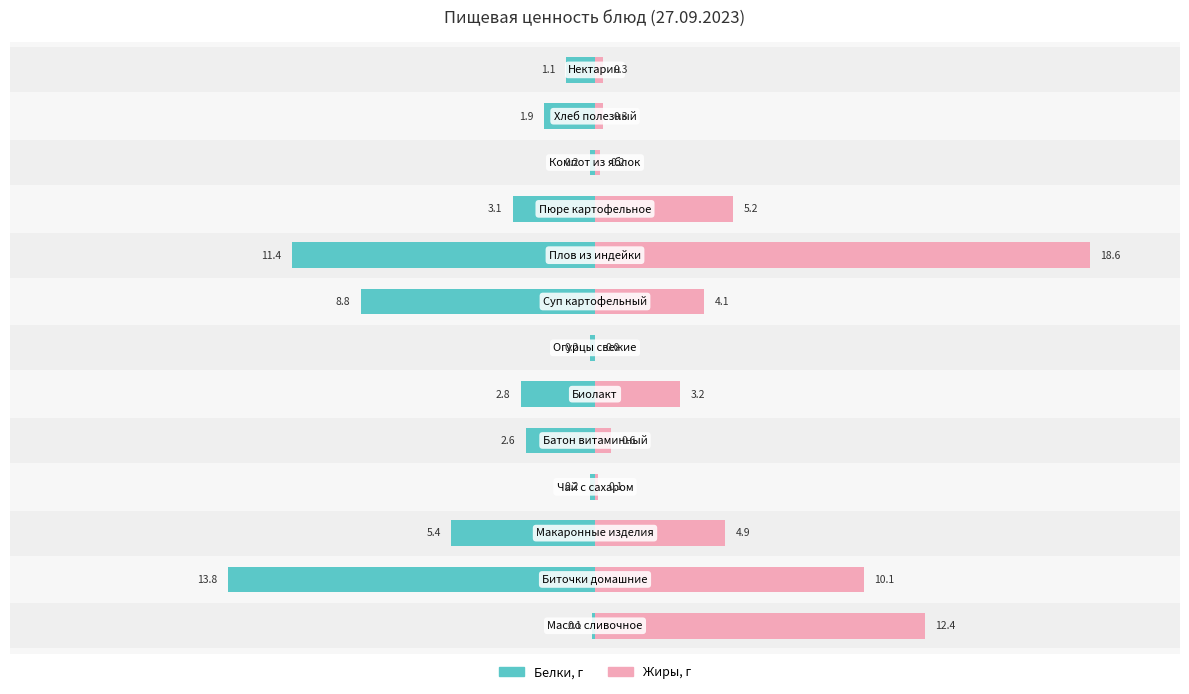

The Жиры series shows 0.3 at 4. True or false?

False